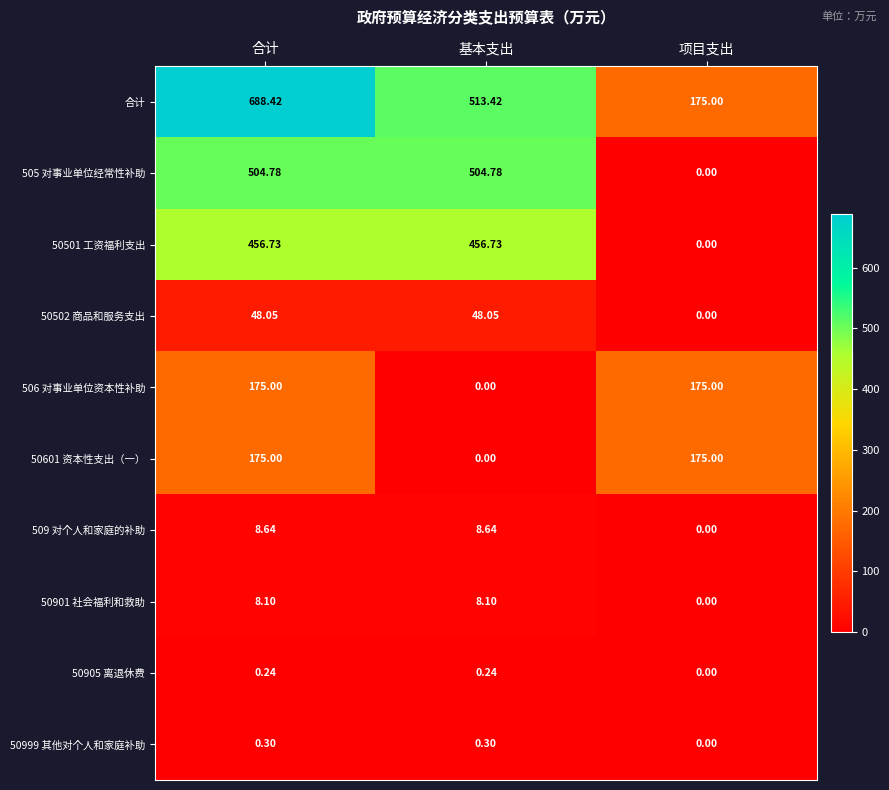

Is the value of 50901 社会福利和救助 at 合计 greater than the value of 506 对事业单位资本性补助 at 合计?

No